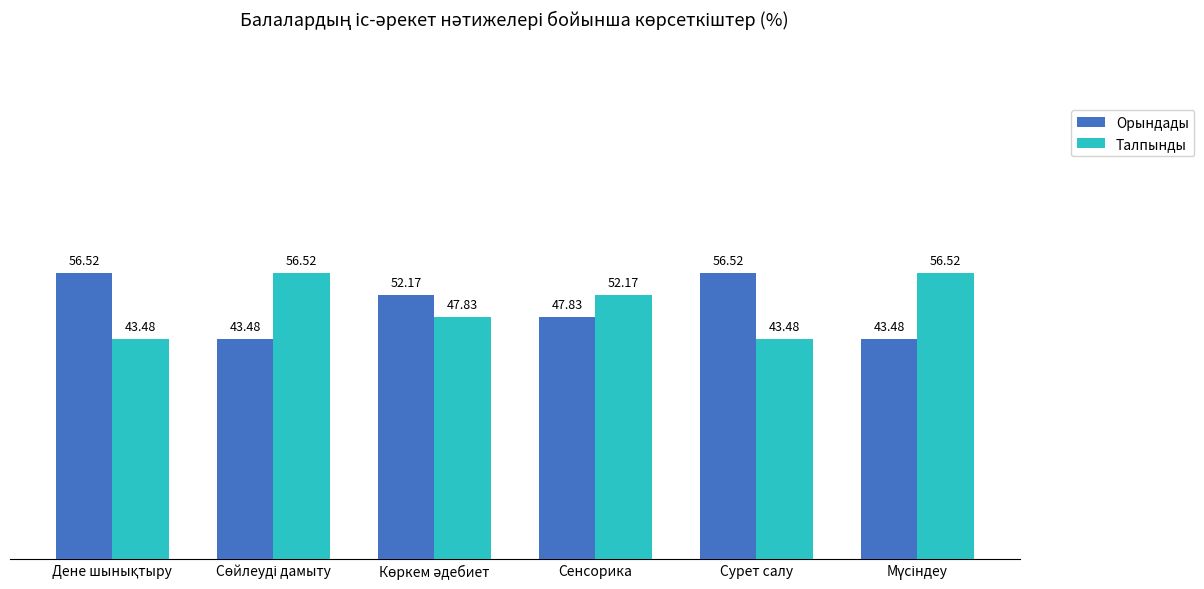

How many groups of bars are there?

6